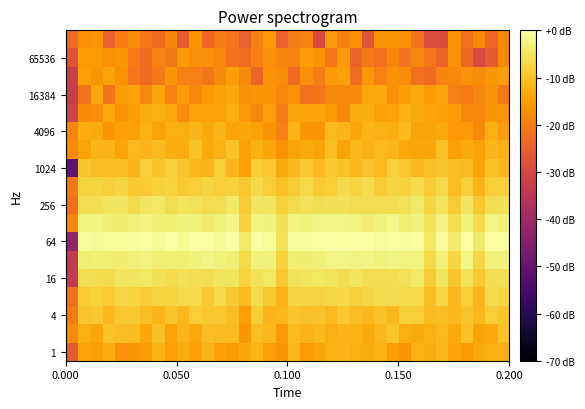

Count the number of data series in this chart.

18